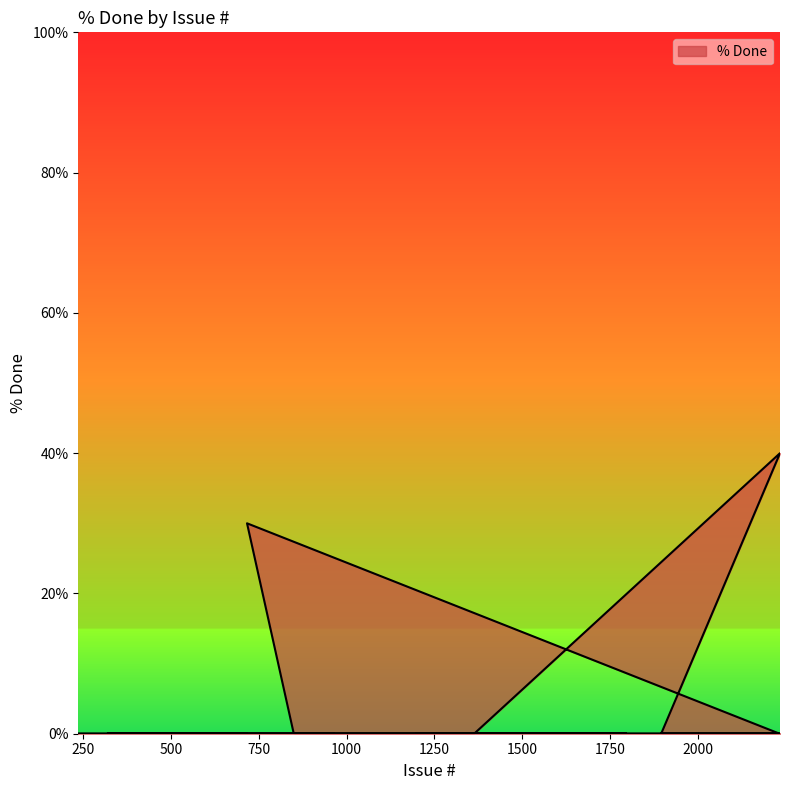

How many data points are above 0?

2